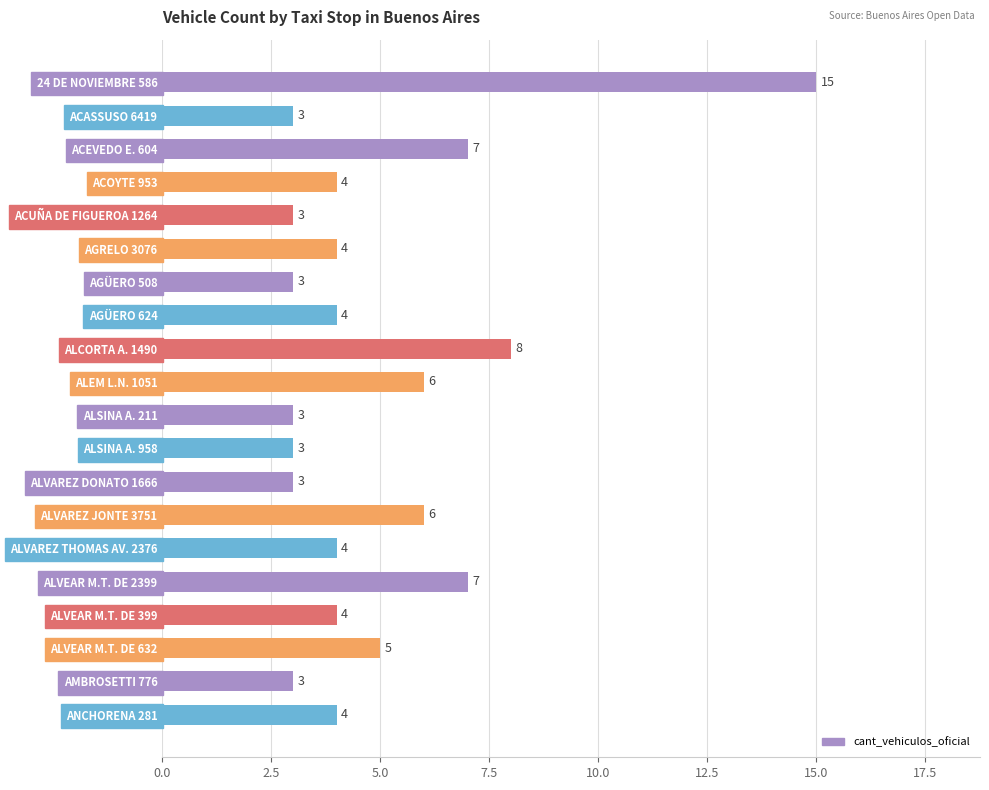

What is the minimum value shown in the chart?

3